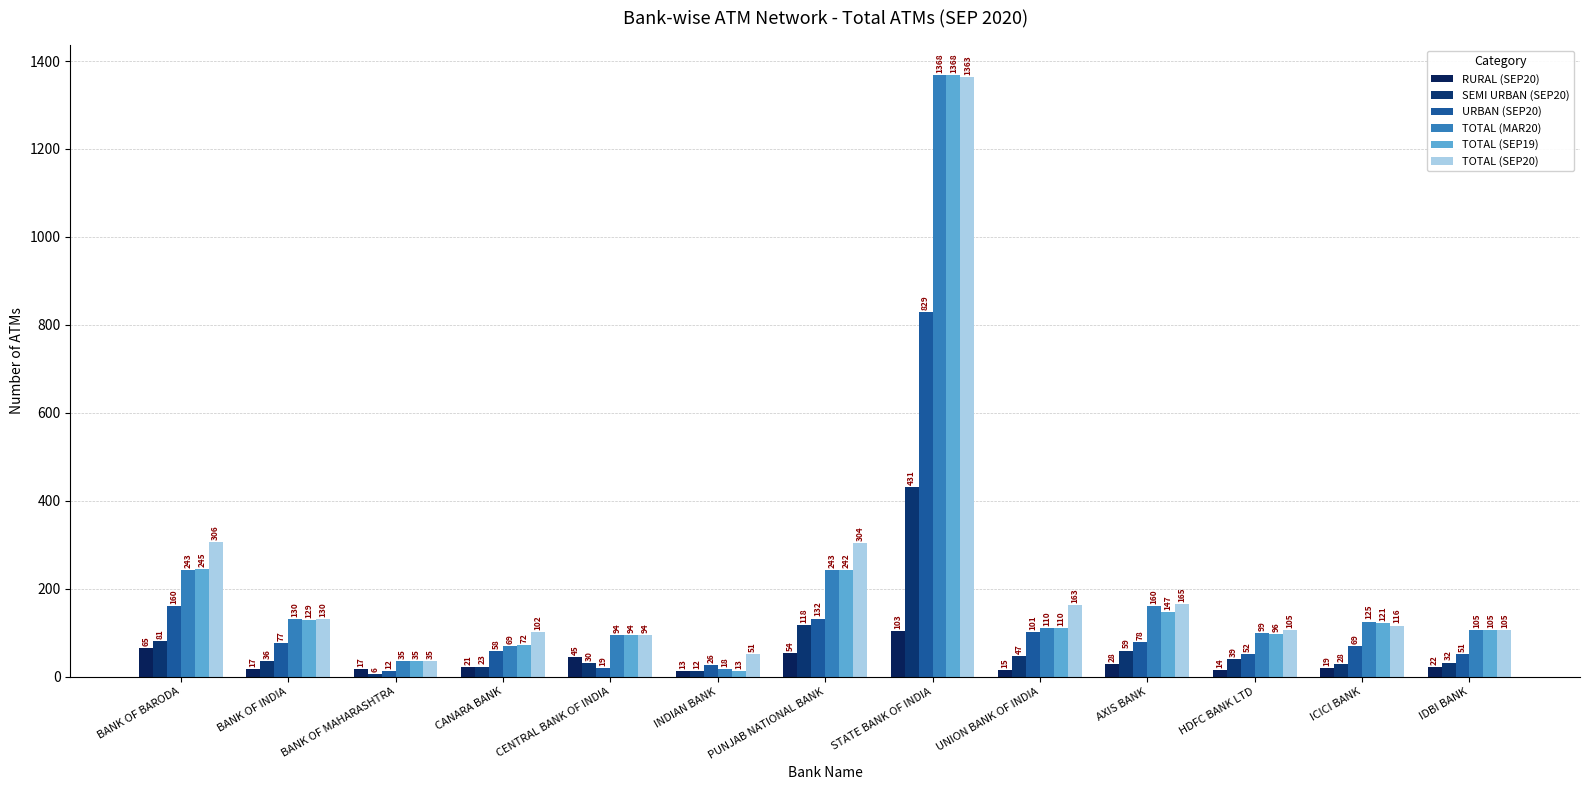

Which series has the largest range (max minus min)?

TOTAL (SEP19)